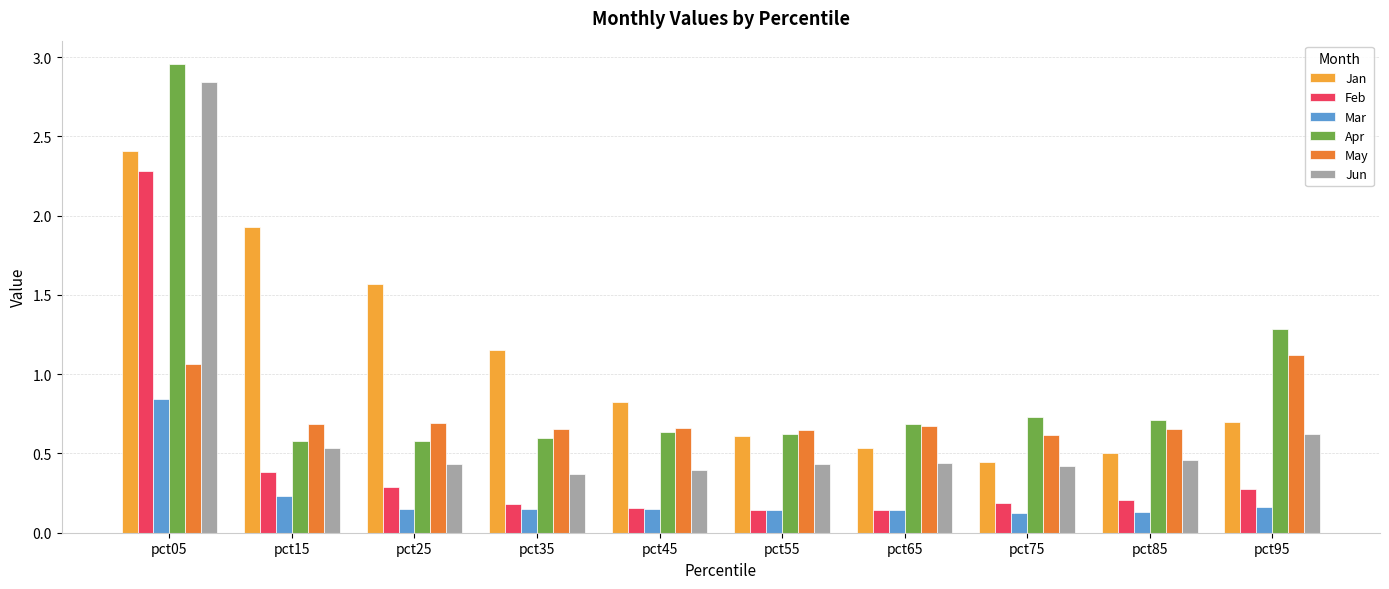

At which category is the sum across all series the highest?

pct05